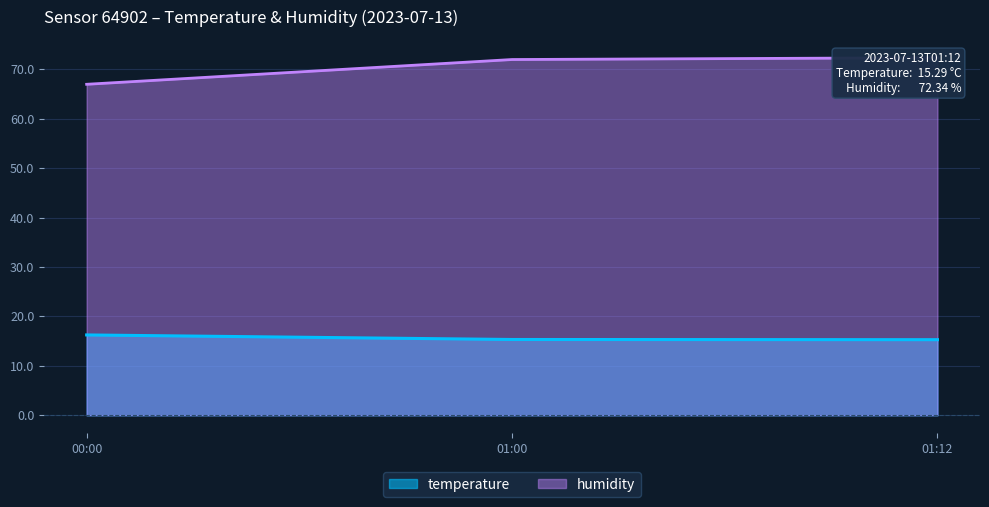

What is the highest value of the humidity series?

72.3